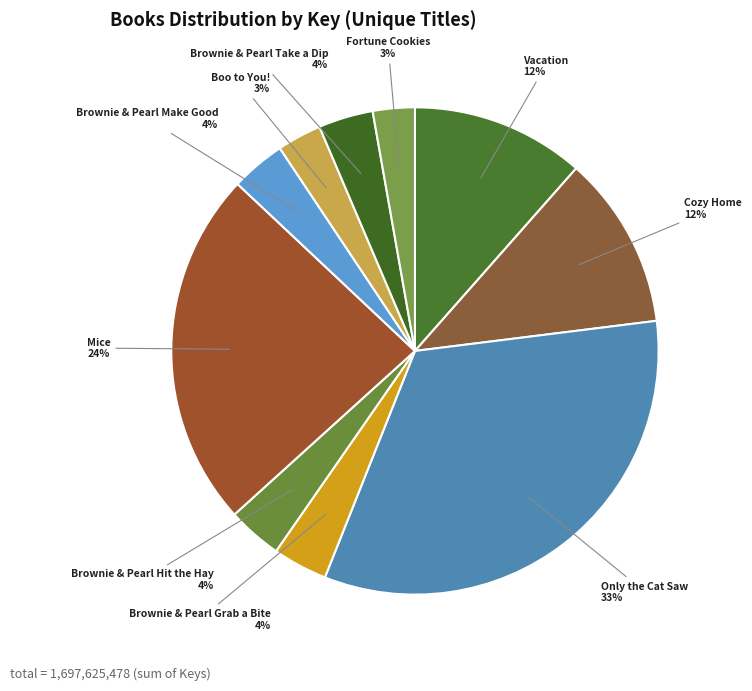

True or false: Brownie & Pearl Make Good accounts for 12% of the total.

False